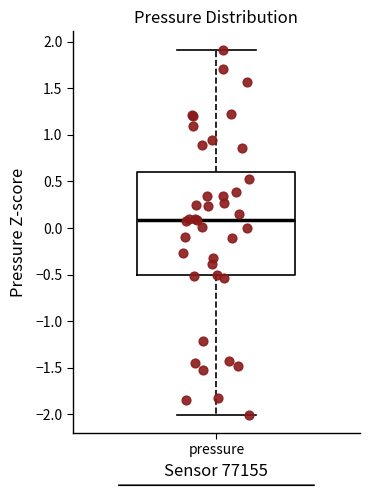

Read this box plot against the y-axis: the position of the median line, the range covered by the box, and the ends of both whiskers. The values are not printed on the chart, so give them approximately, as read against the axis.

median 0.1, box -0.5 to 0.6, whiskers -2.0 to 1.9